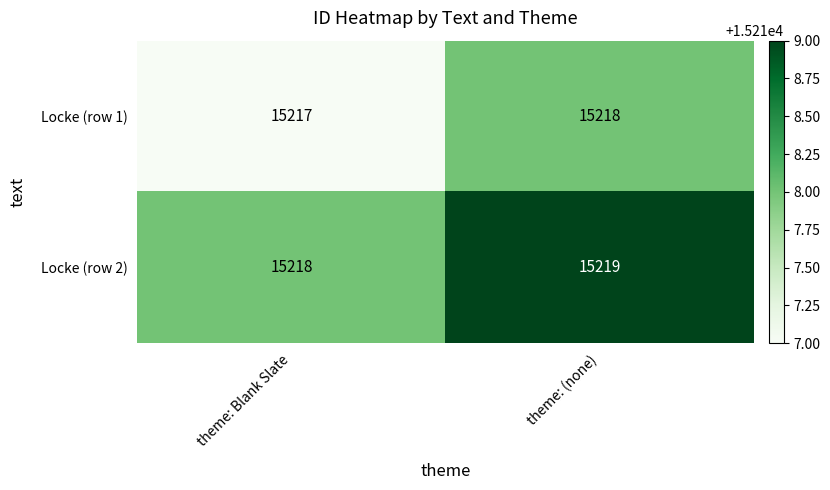

Reading left to right, transcribe all the data shown in this chart.

Locke (row 1): 15217	15218
Locke (row 2): 15218	15219